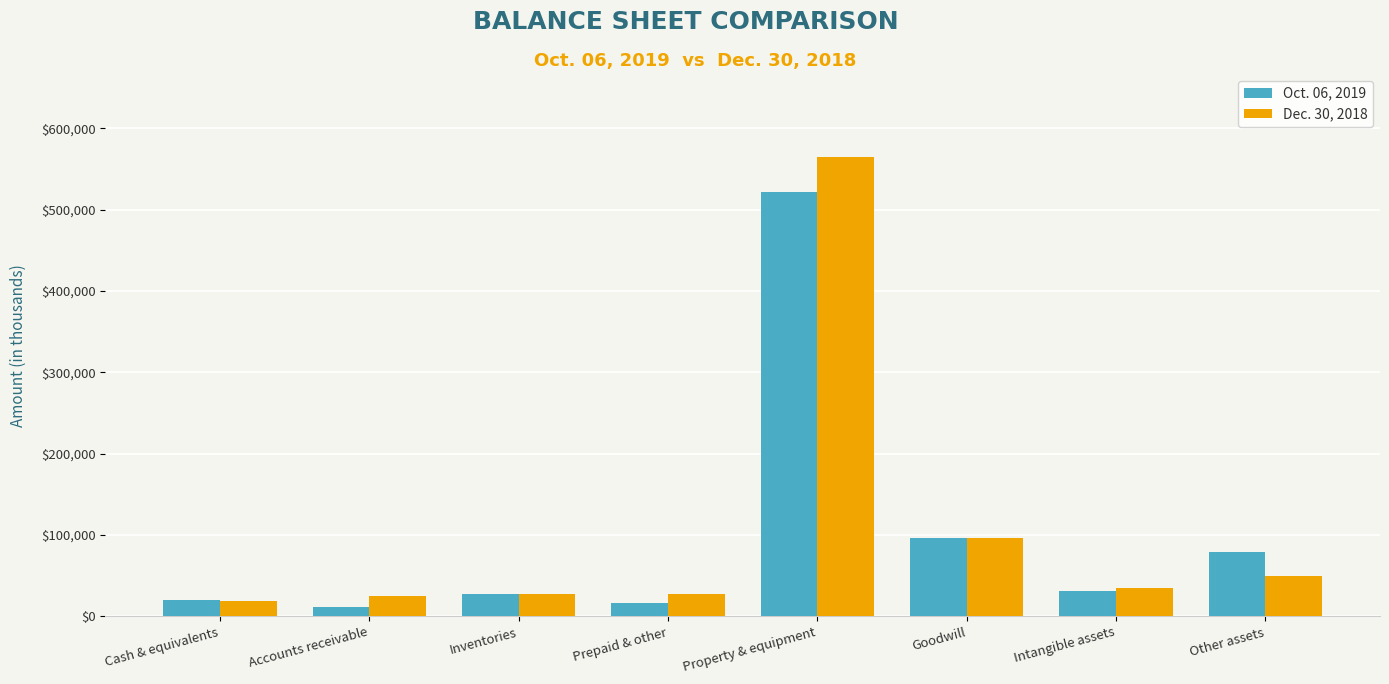

True or false: Dec. 30, 2018 has a value of 18569 at Cash & equivalents.

True